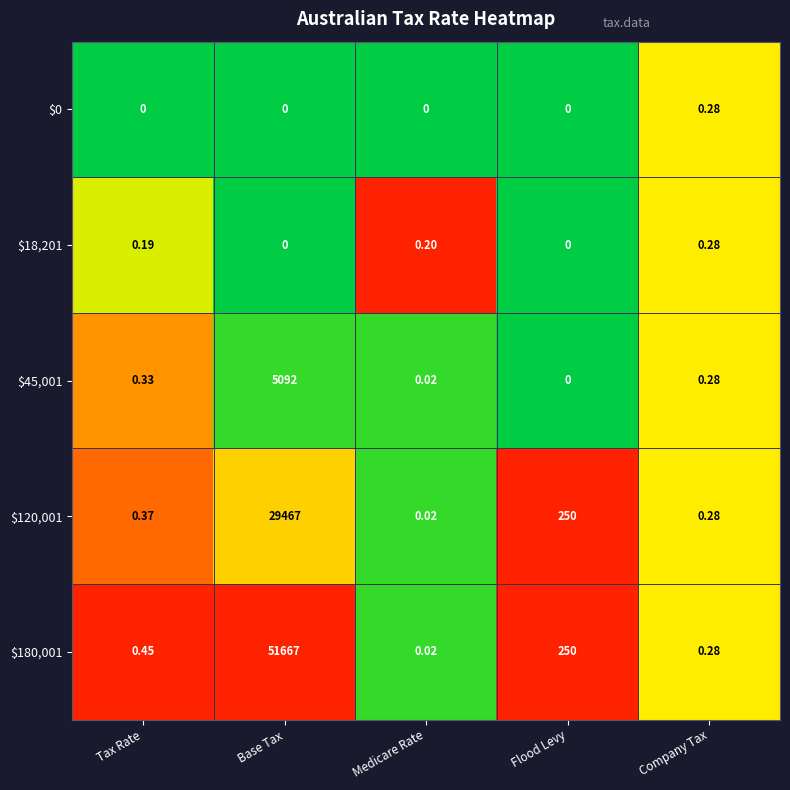

Which category has the highest value across all series?

Base Tax